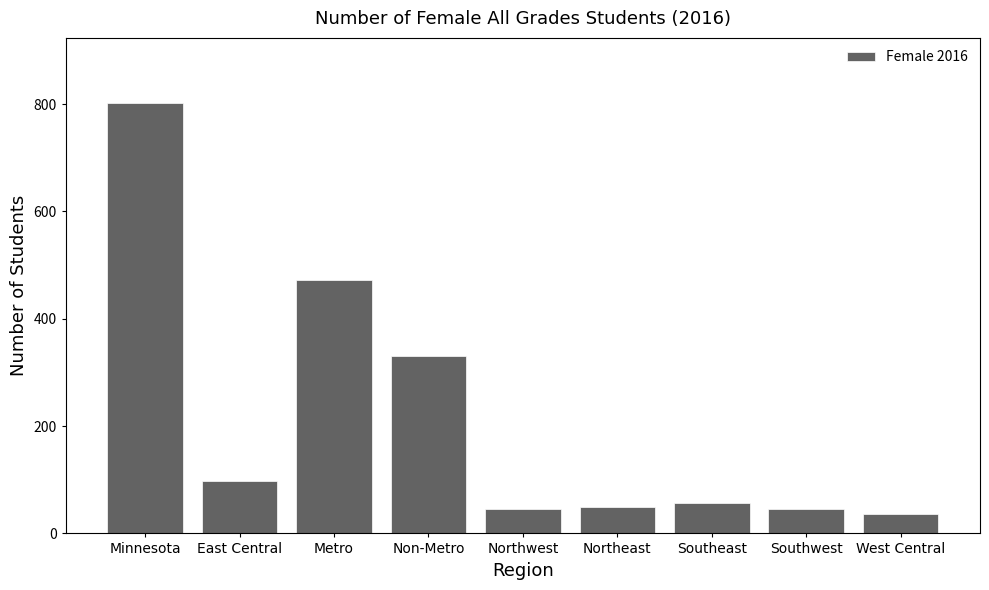

Reading left to right, transcribe all the data shown in this chart.

Minnesota=803	East Central=97	Metro=473	Non-Metro=330	Northwest=45	Northeast=50	Southeast=57	Southwest=45	West Central=36